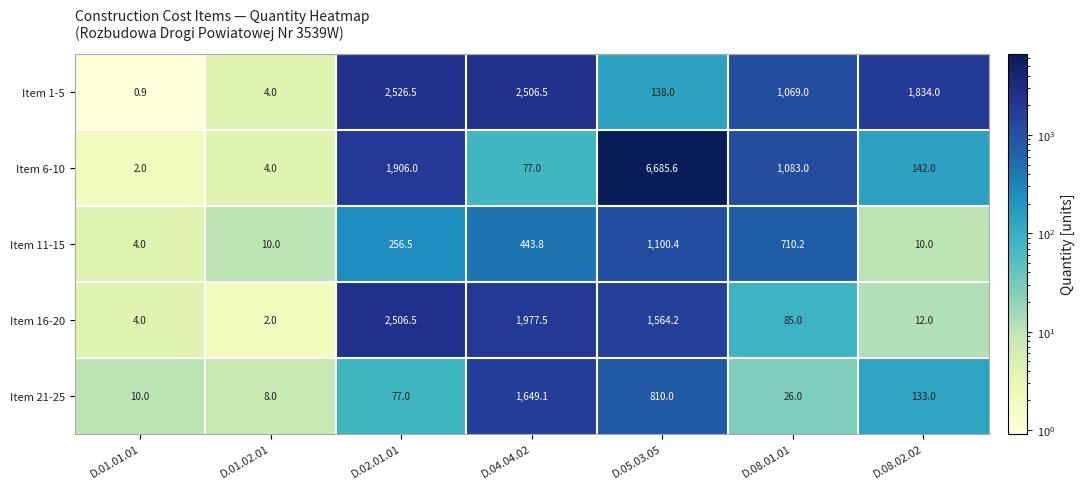

Read the Item 21-25 value at D.08.01.01.

26.0